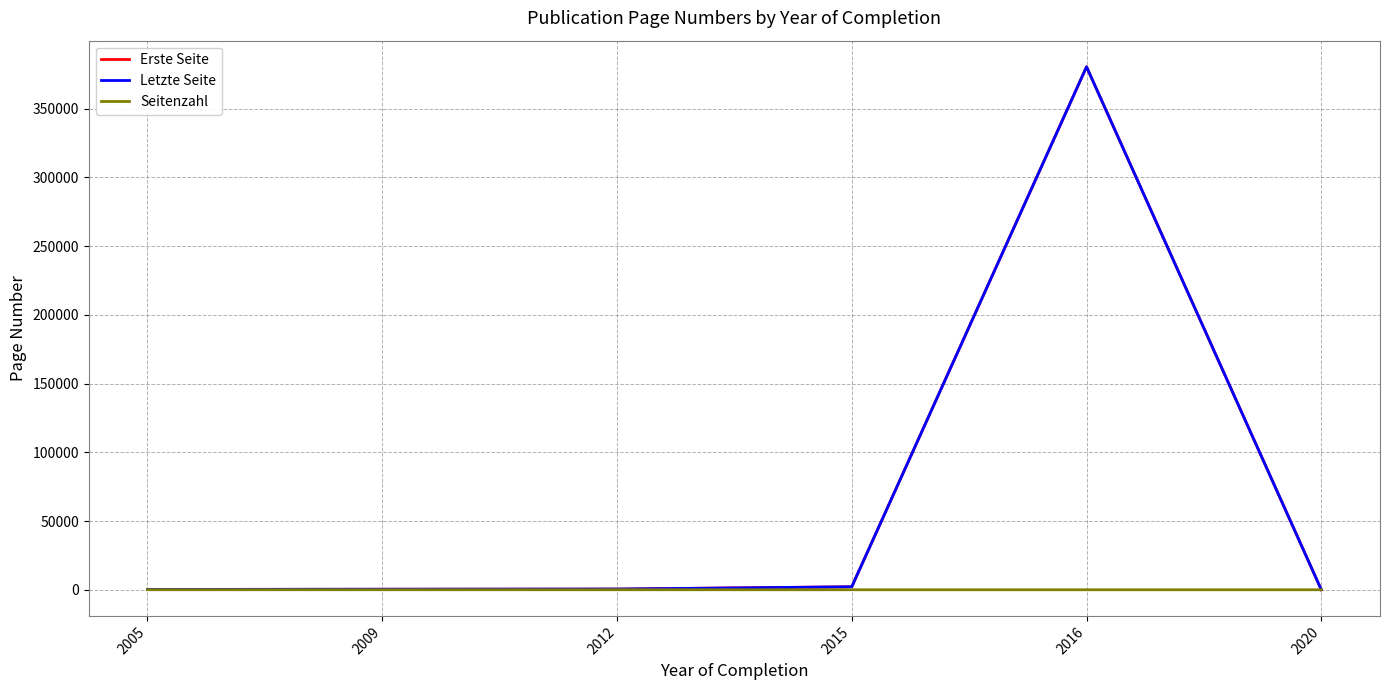

Is the value of Letzte Seite at 2016 greater than the value of Erste Seite at 2005?

Yes